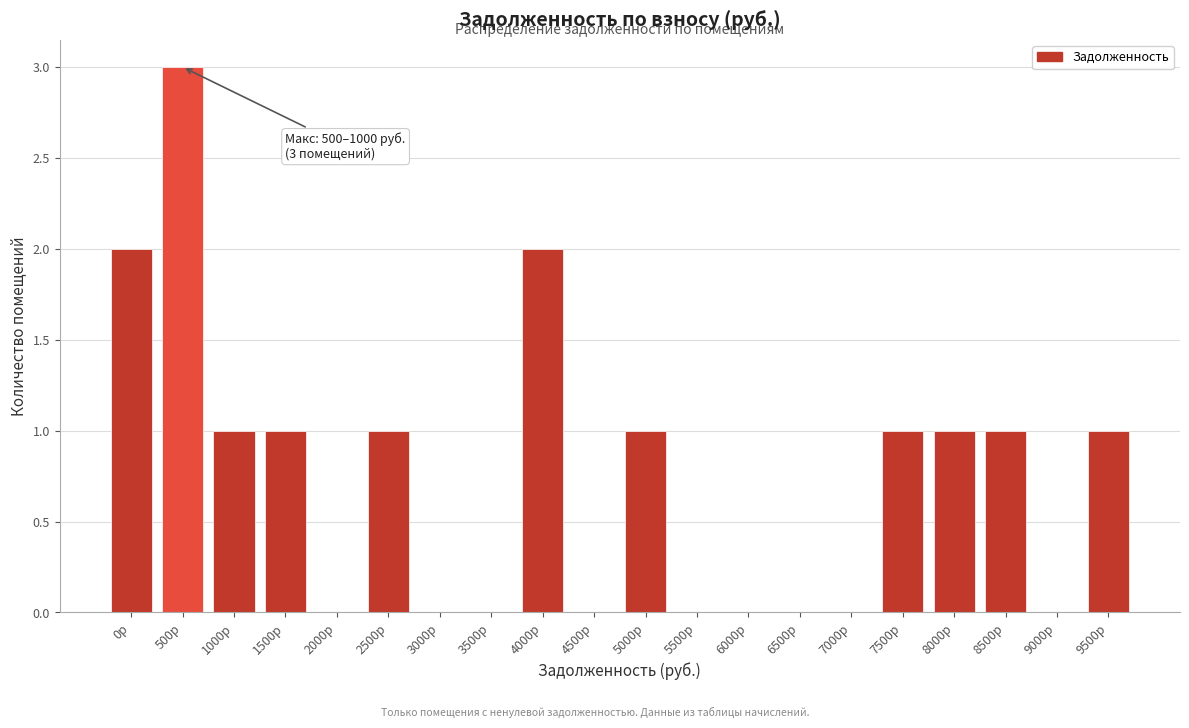

Reading right to left, extract all data points from this chart.

9500р=1	9000р=0	8500р=1	8000р=1	7500р=1	7000р=0	6500р=0	6000р=0	5500р=0	5000р=1	4500р=0	4000р=2	3500р=0	3000р=0	2500р=1	2000р=0	1500р=1	1000р=1	500р=3	0р=2